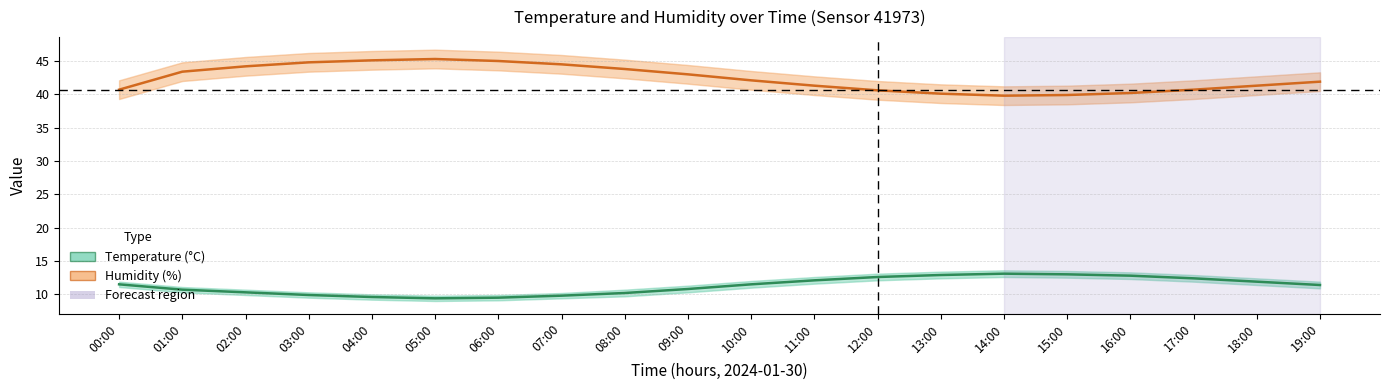

What position from the left is 11:00?

12